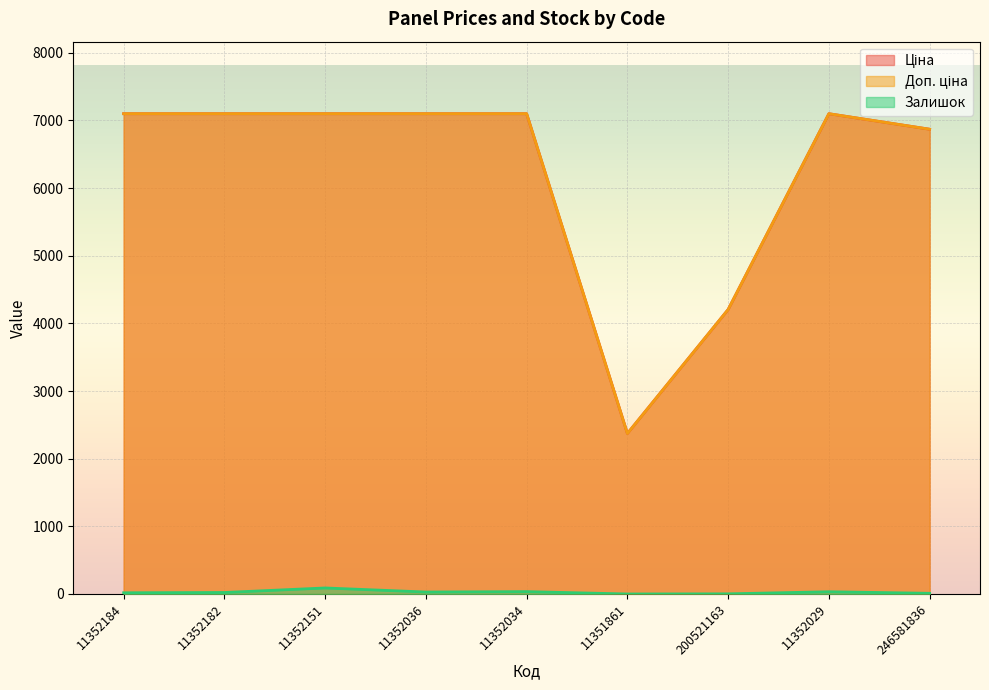

Rank the series at 200521163 from highest to lowest value.

Доп. ціна, Ціна, Залишок